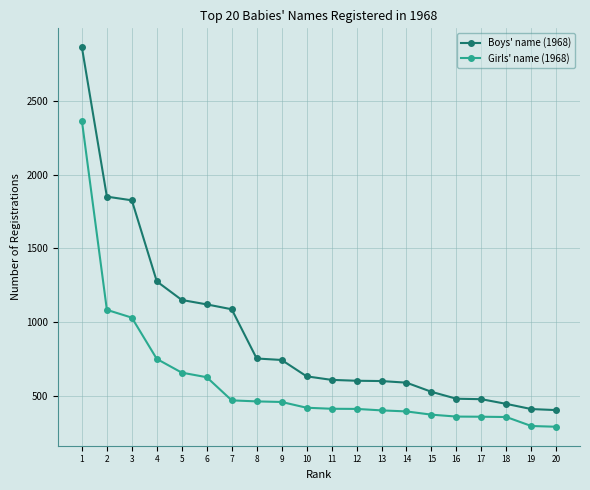

The value of Boys' name (1968) at 3 is 612. True or false?

False